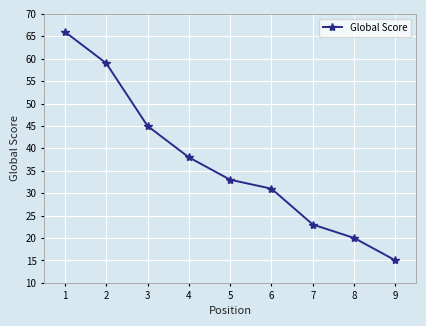

True or false: the data shows 46 at 6.

False